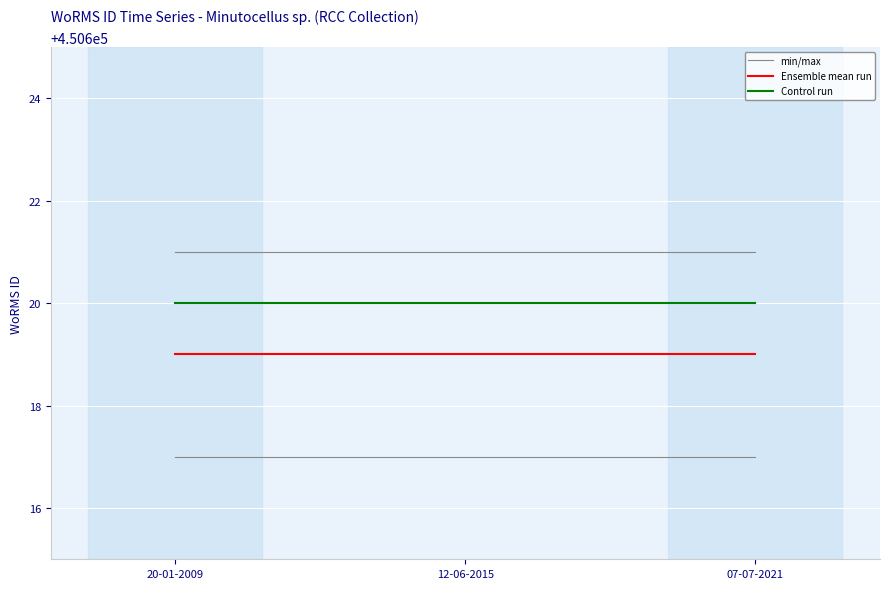

Reading right to left, extract all data points from this chart.

min/max: 07-07-2021=450621	12-06-2015=450621	20-01-2009=450621
Ensemble mean run: 07-07-2021=450619	12-06-2015=450619	20-01-2009=450619
Control run: 07-07-2021=450620	12-06-2015=450620	20-01-2009=450620